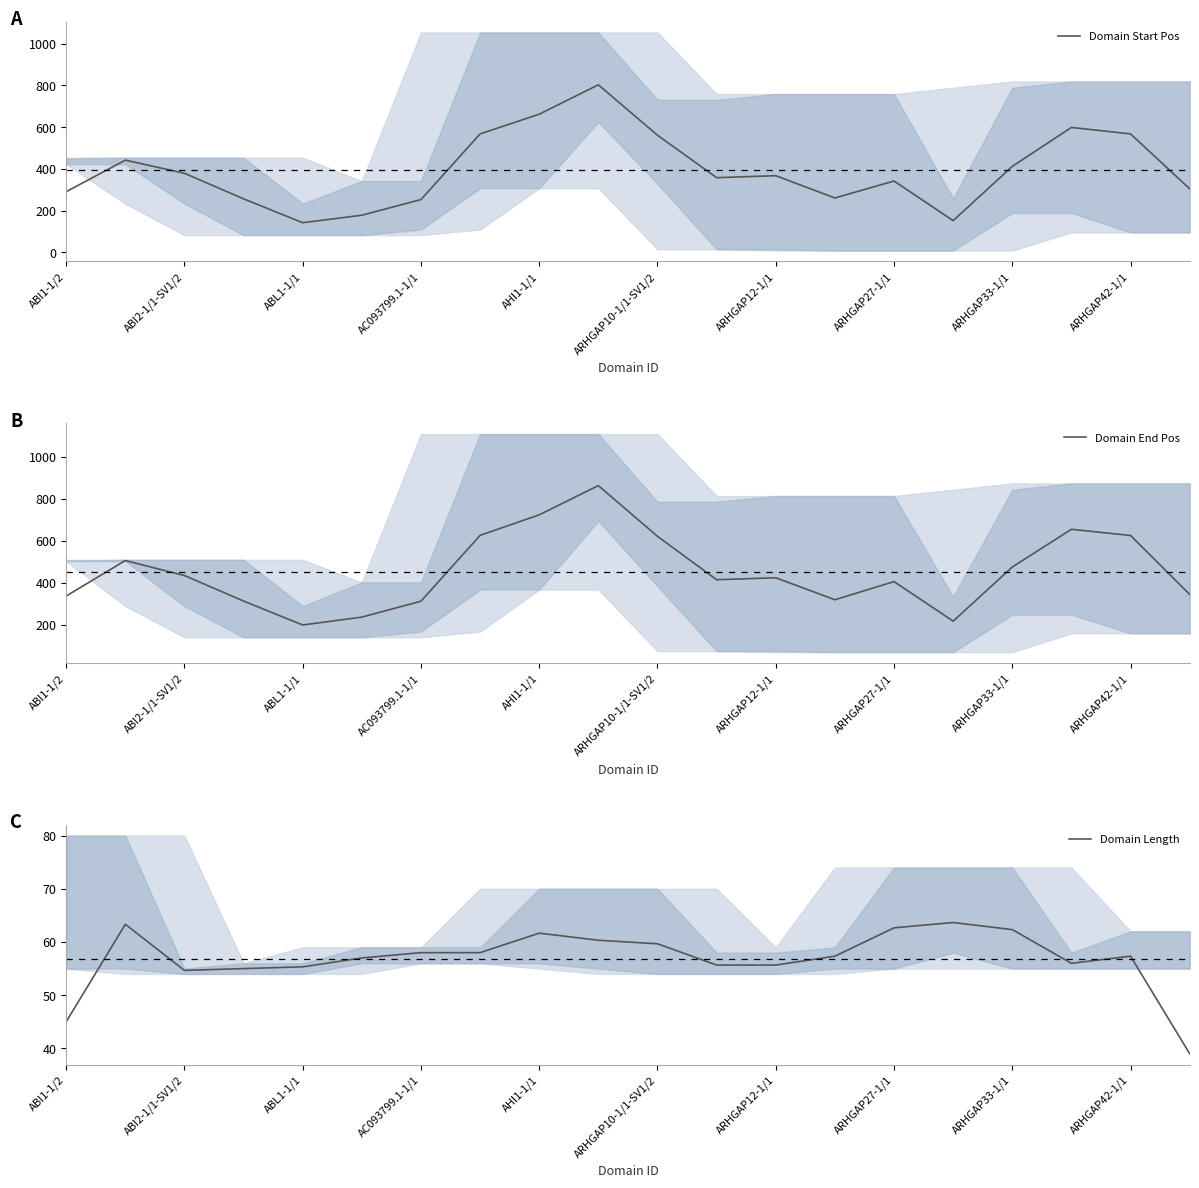

The Domain Length series shows 54.7 at ABI2-1/1-SV1/2. True or false?

True